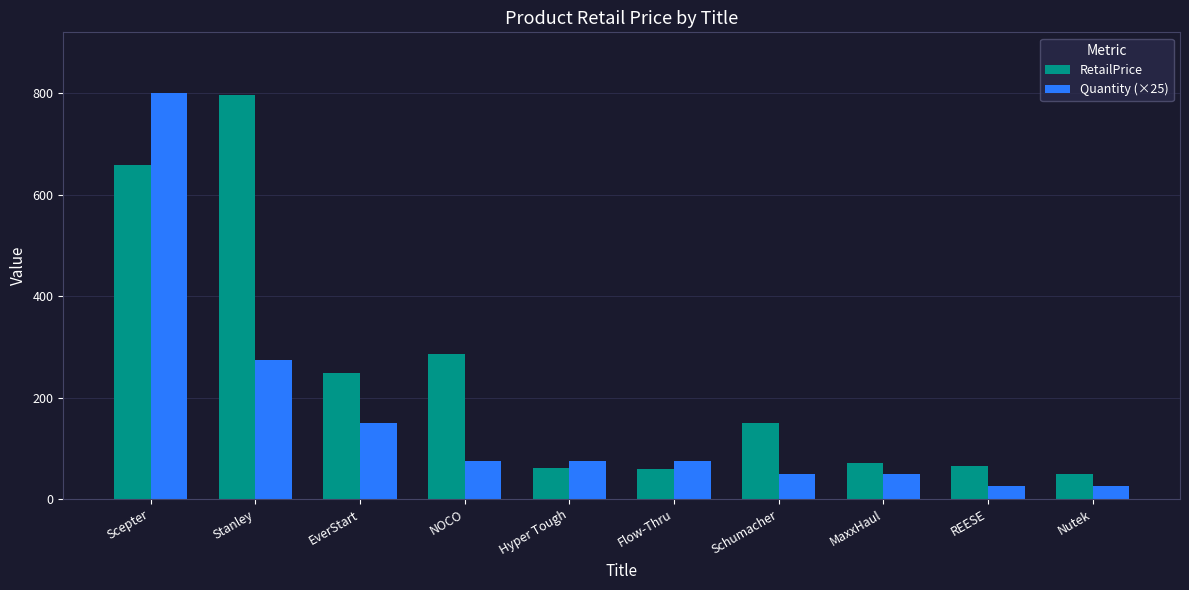

What is the lowest value of the Quantity (×25) series?

25.0